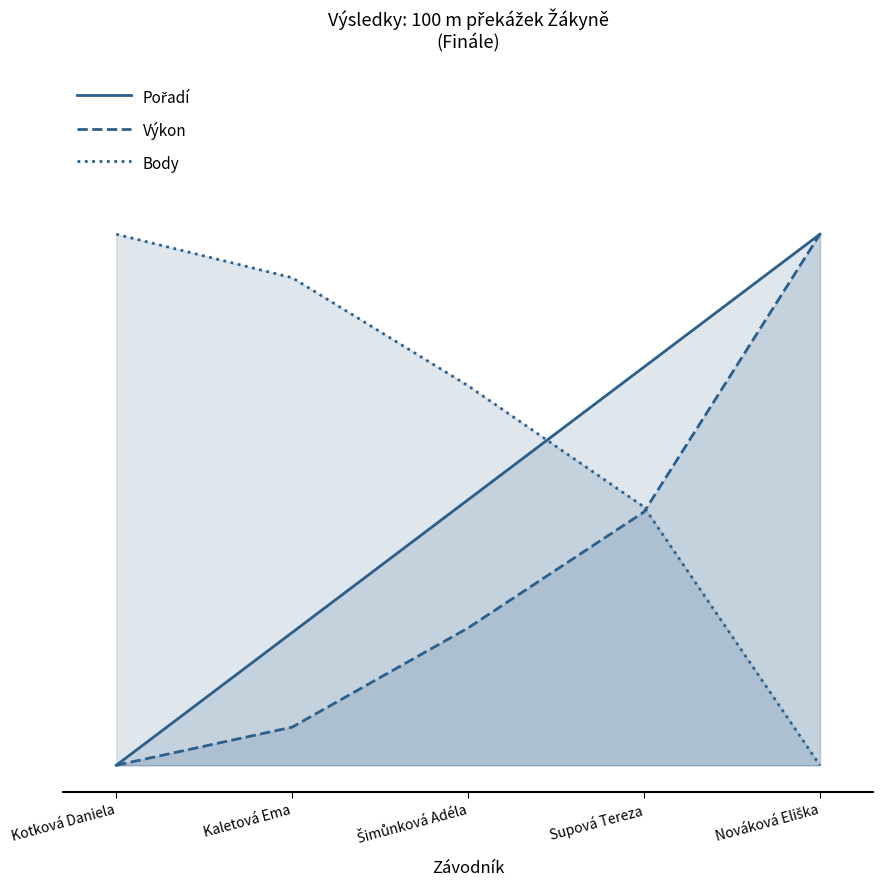

What is the total value across all series at Kotková Daniela?

1.0